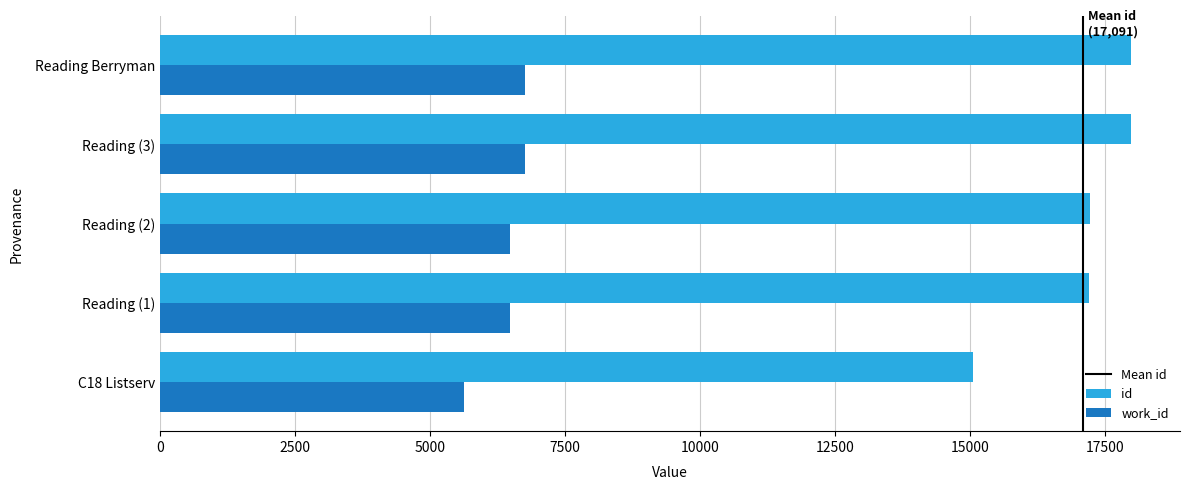

Which series has the widest spread of values?

id